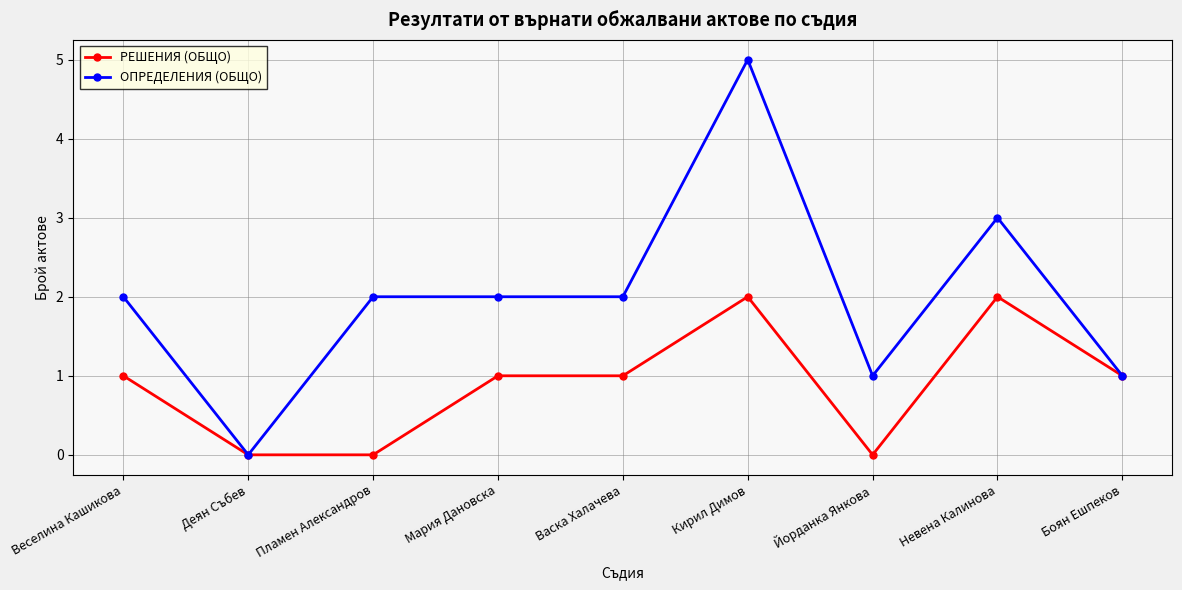

Which series has the largest total across all categories?

ОПРЕДЕЛЕНИЯ (ОБЩО)